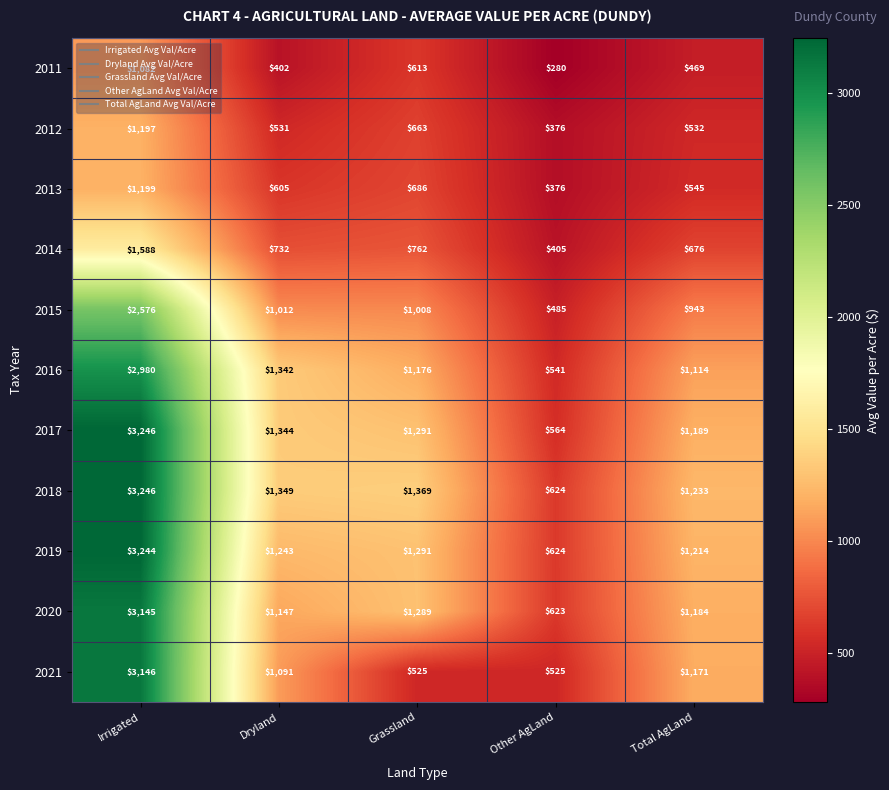

What is the difference between the 2019 values at Other AgLand and Dryland?

619